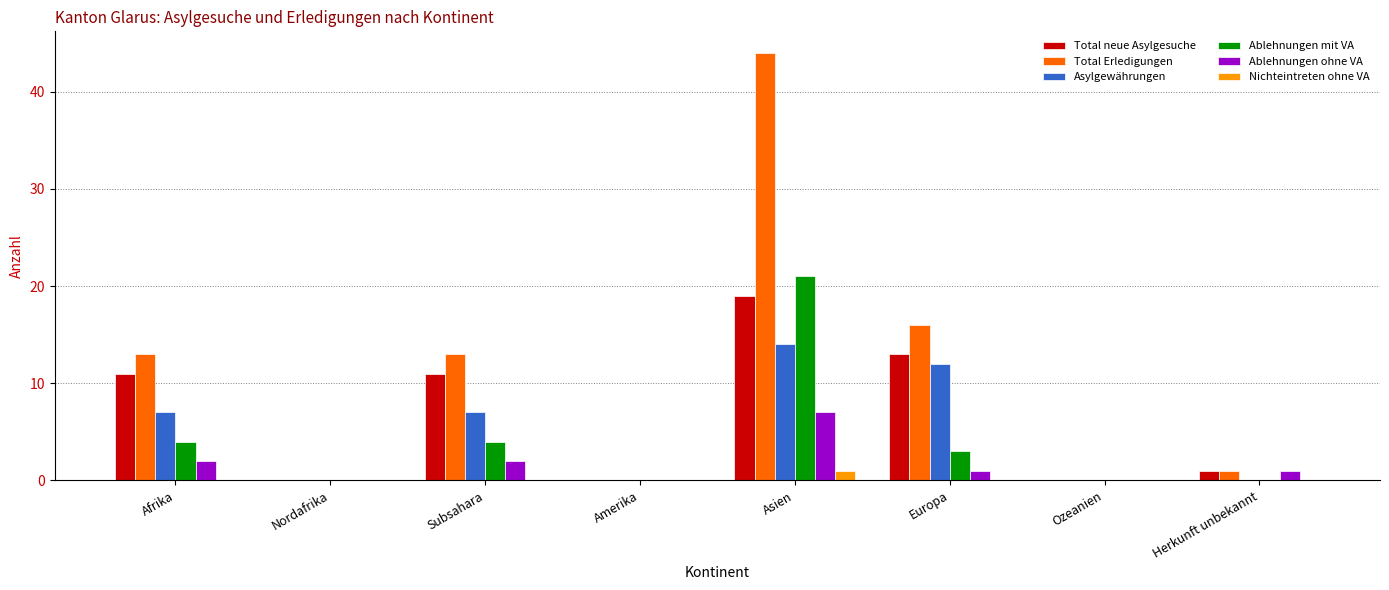

The Ablehnungen ohne VA series shows -2 at Nordafrika. True or false?

False